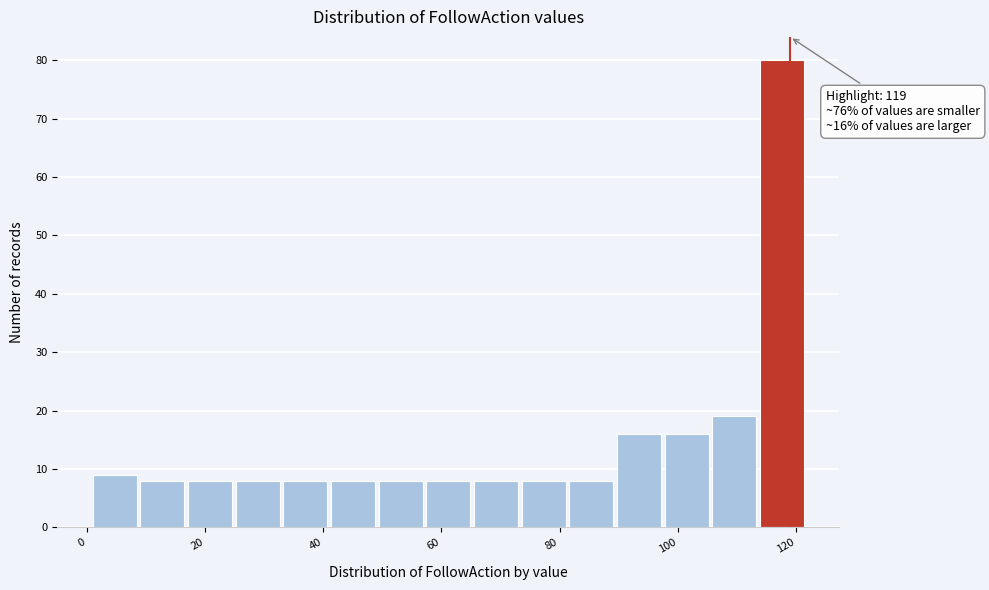

Over which range of the x-axis is the bar tallest?

114 to 122